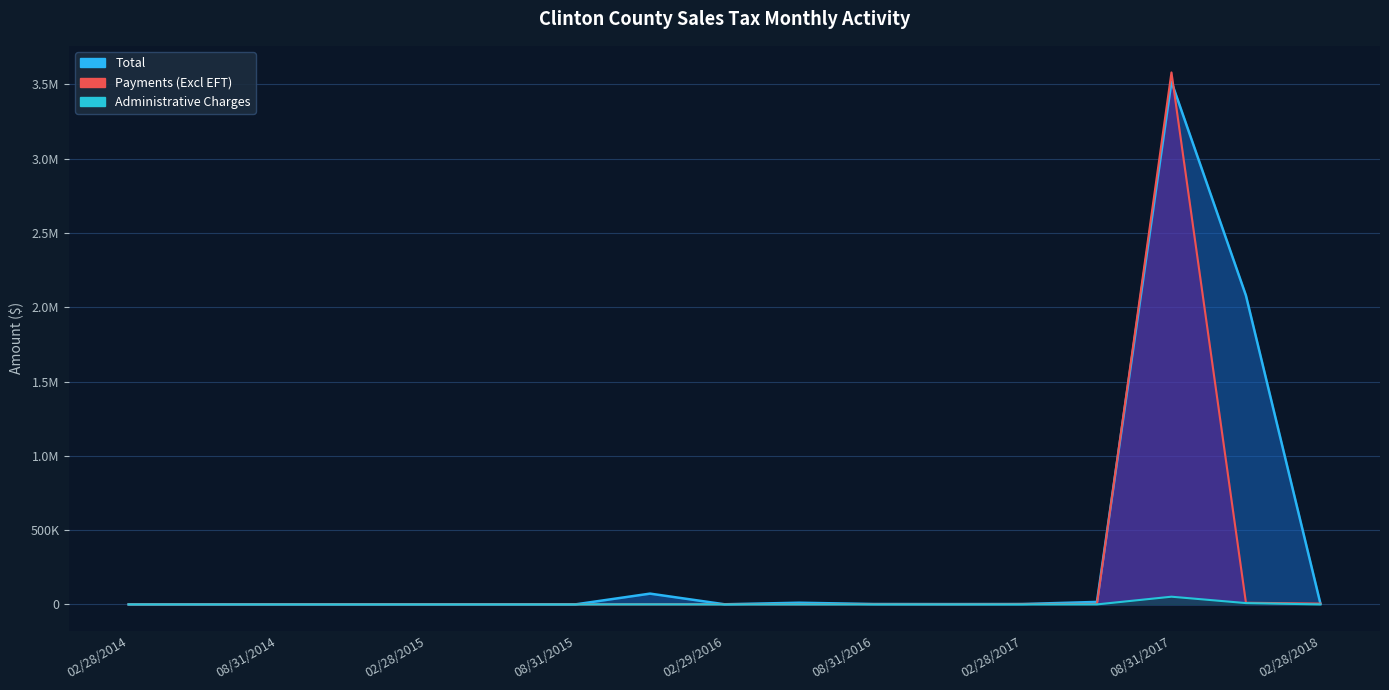

How many interior local valleys does the Administrative Charges series have?

5